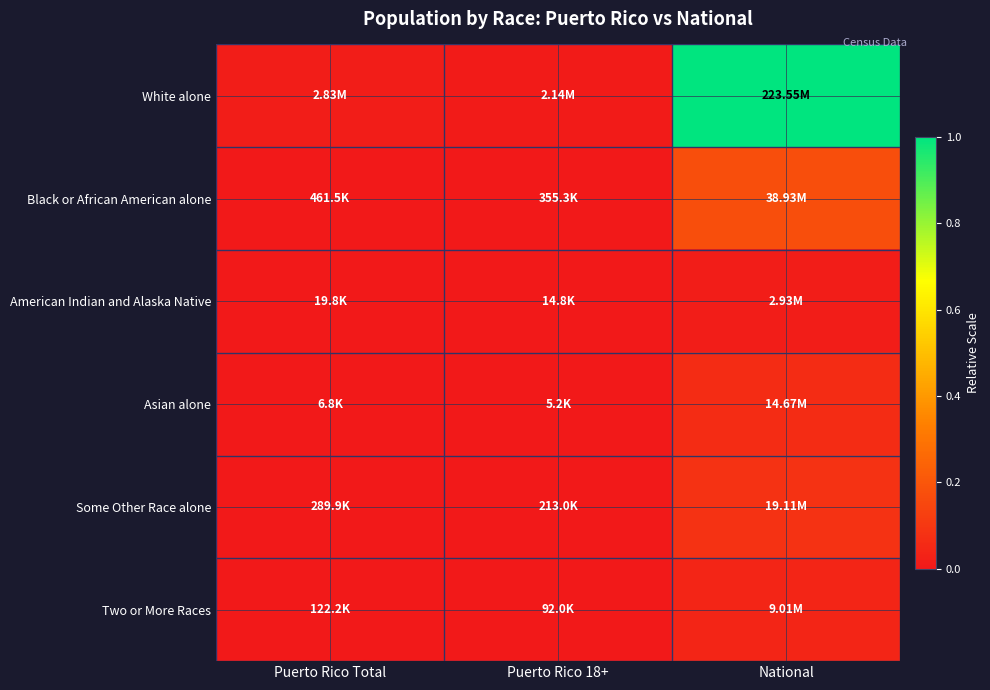

Rank the series at Puerto Rico Total from lowest to highest value.

Asian alone, American Indian and Alaska Native, Two or More Races, Some Other Race alone, Black or African American alone, White alone